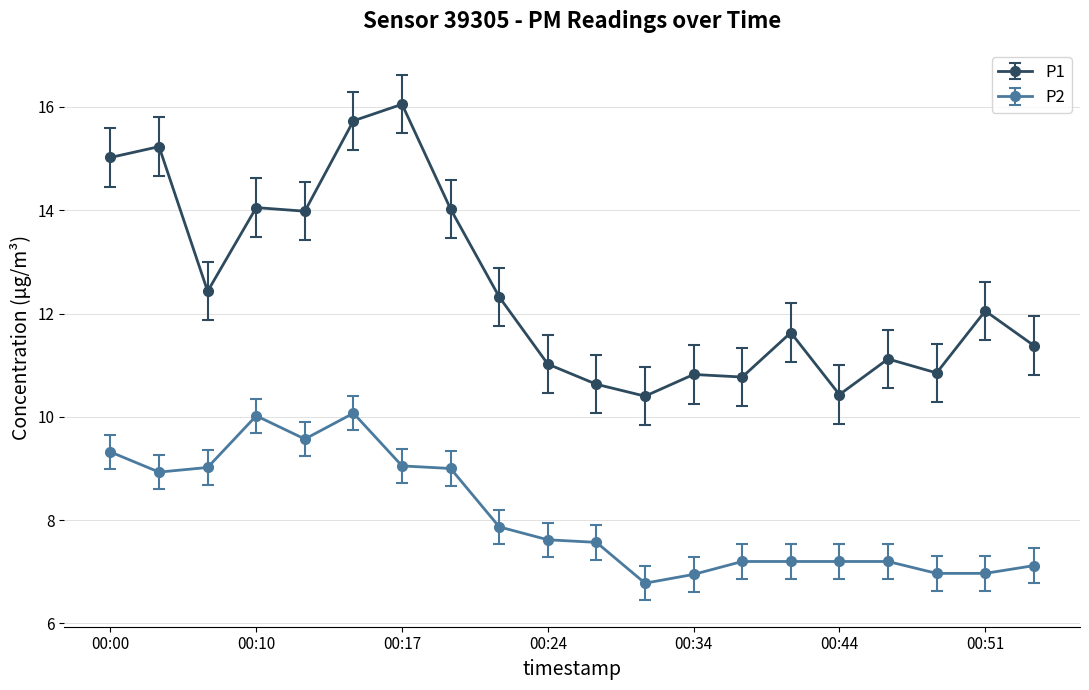

True or false: P2 has more than 0 points higher than both neighbors.

True